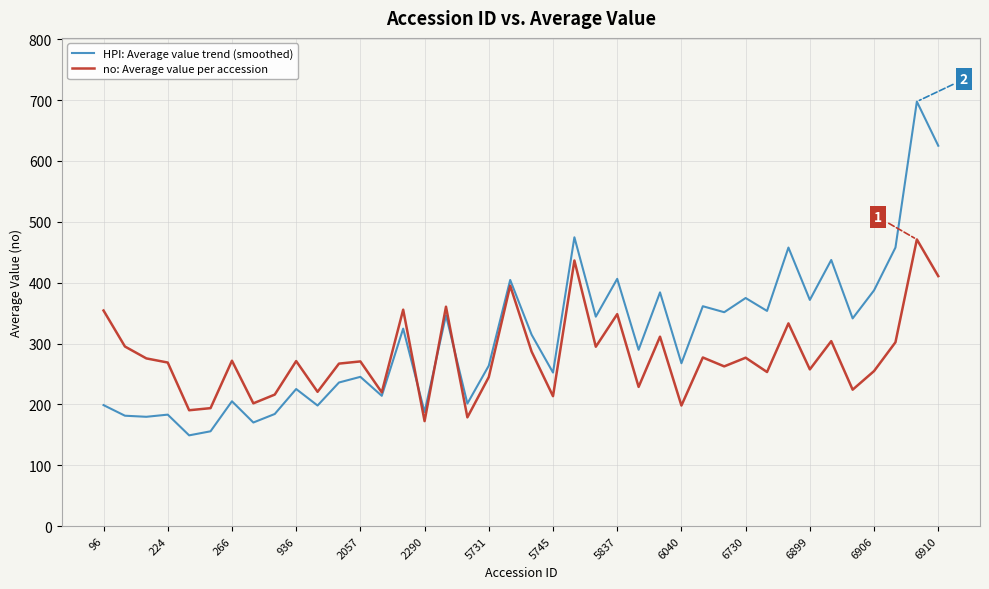

Which series has the largest range (max minus min)?

HPI: Average value trend (smoothed)